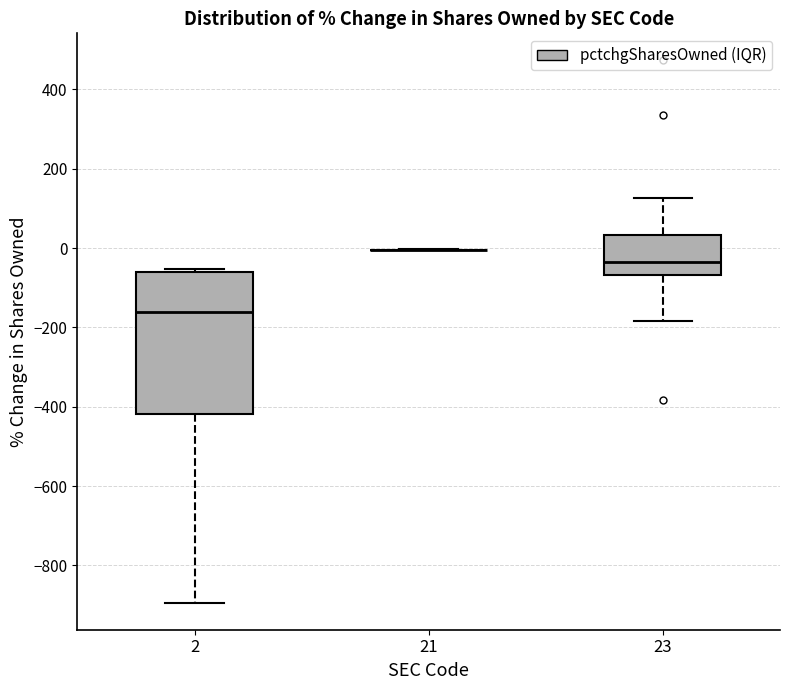

Which box is the tallest, from its lower edge to its upper edge?

2